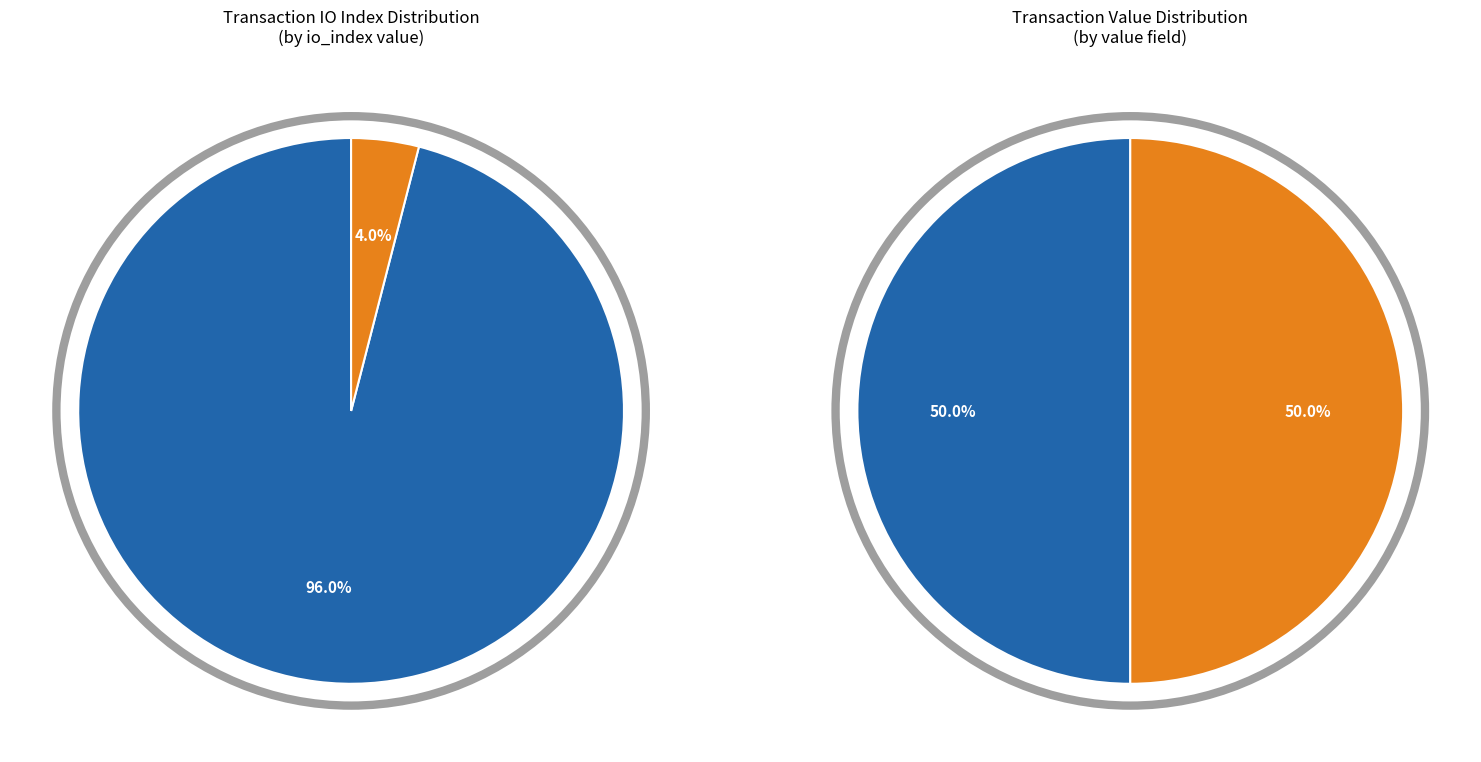

True or false: tx_index_48 accounts for 96% of the total.

True